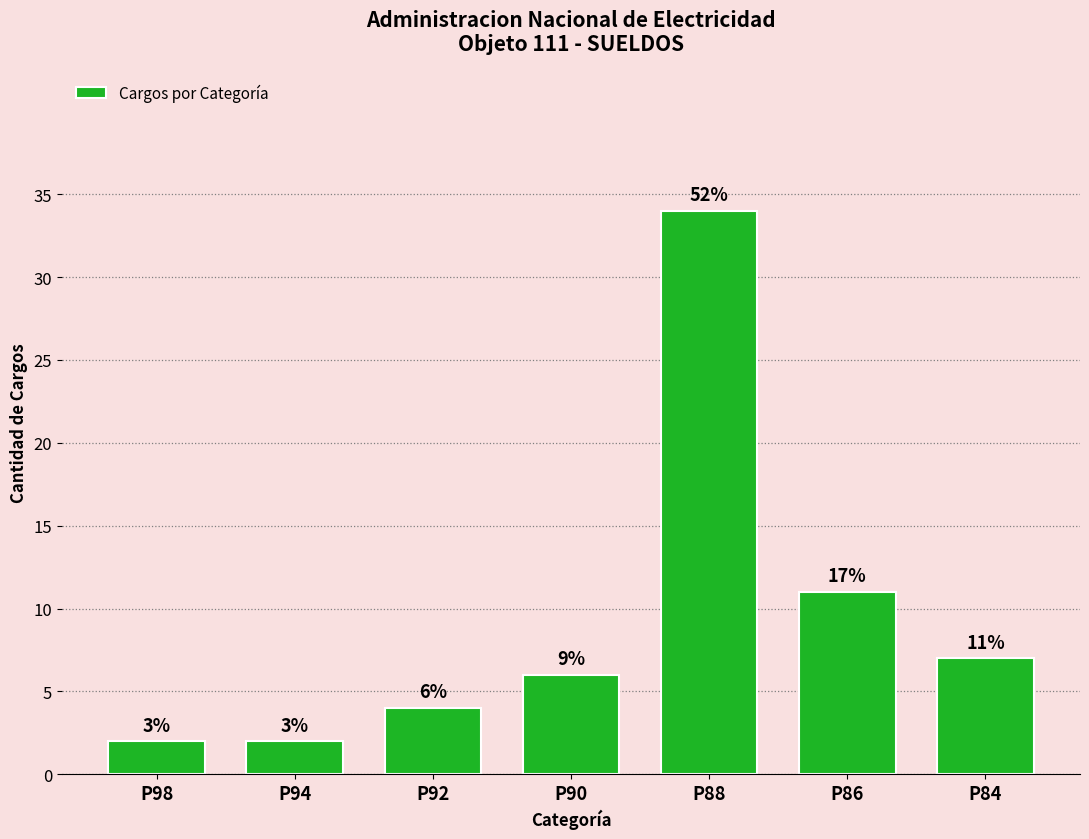

How many bars are there in total?

7